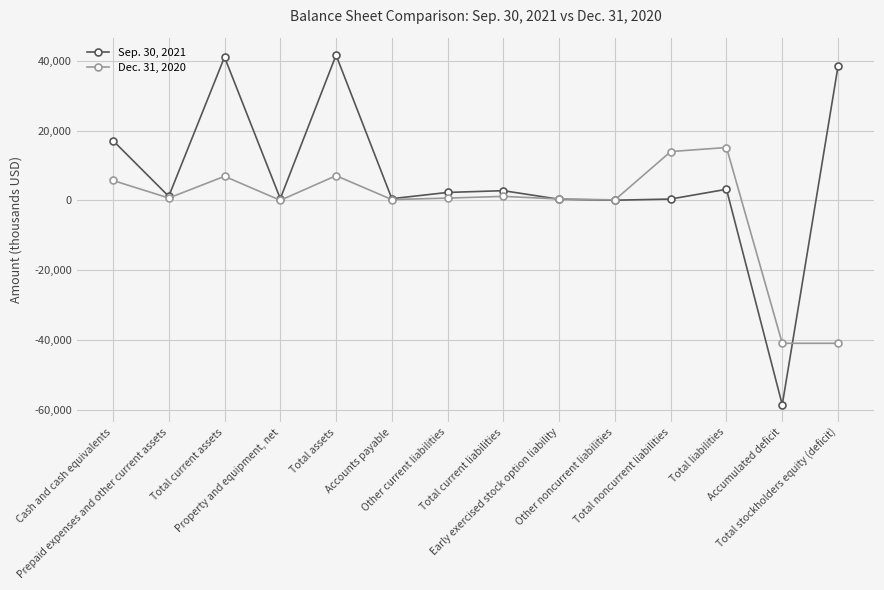

Which series has the largest range (max minus min)?

Sep. 30, 2021